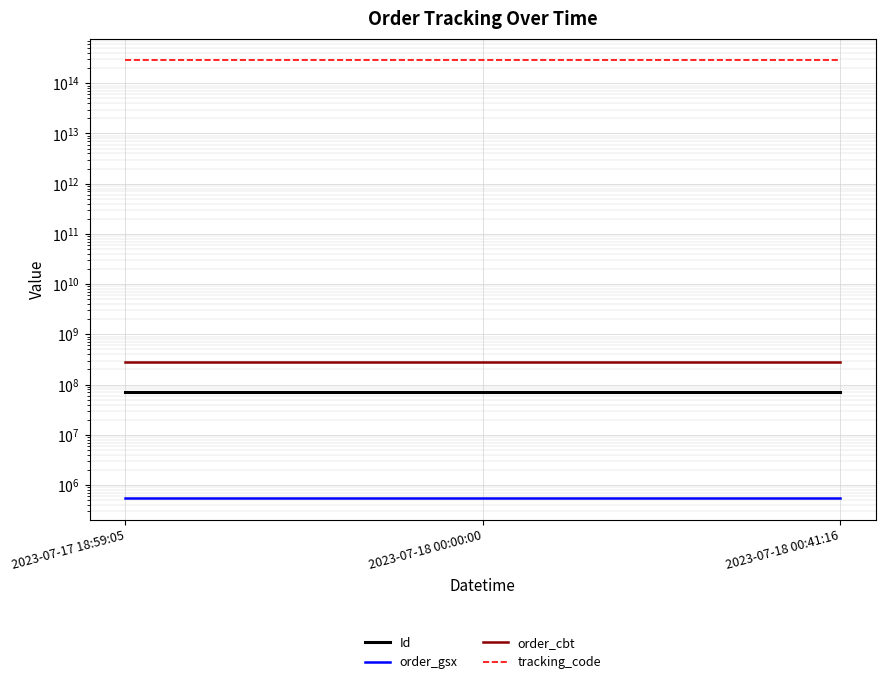

What are all the series names shown in the legend?

Id, order_gsx, order_cbt, tracking_code